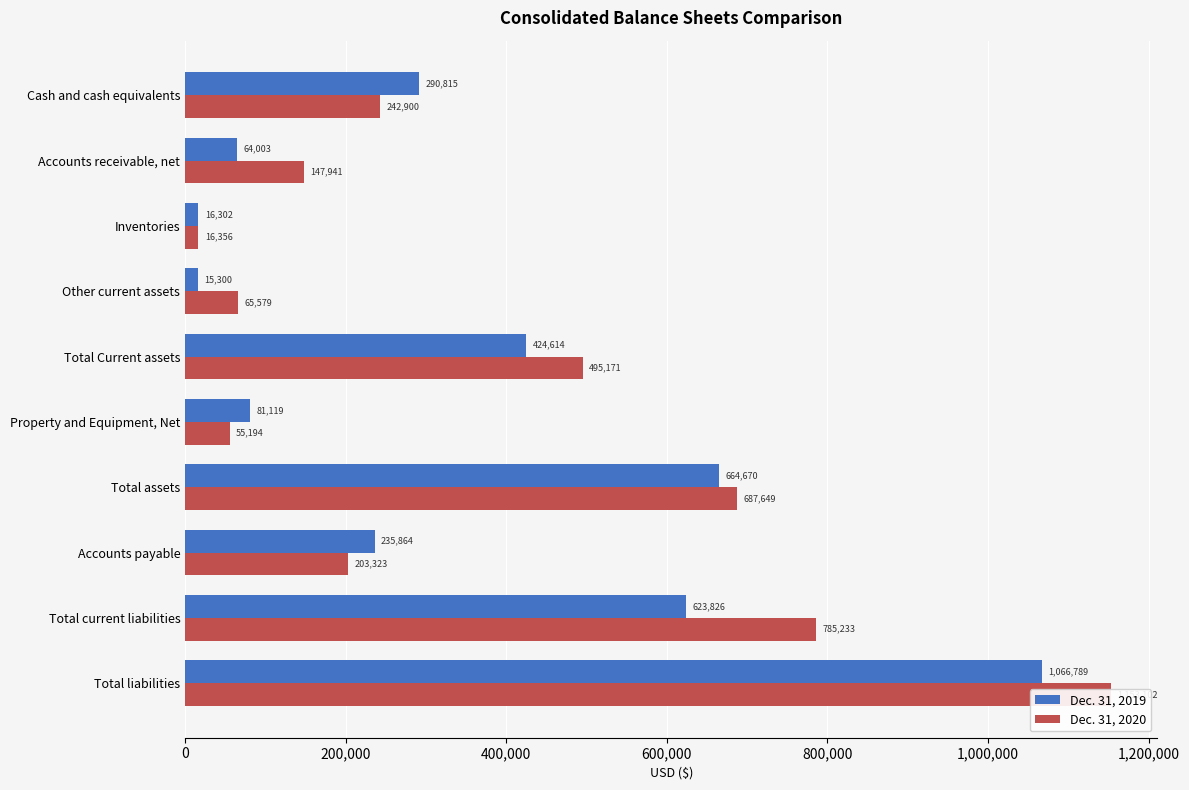

At how many categories does at least one series exceed 594063?

3